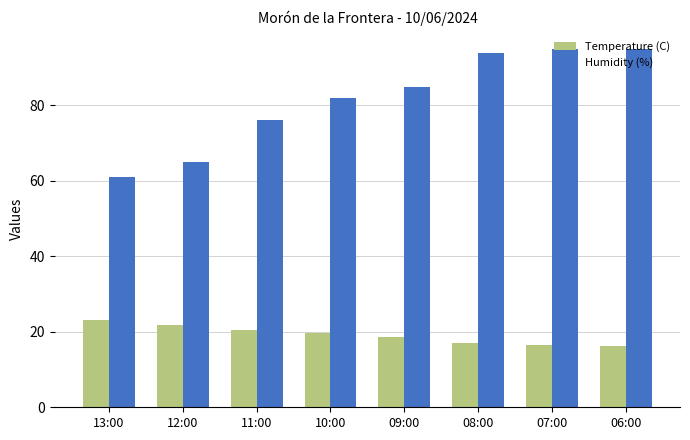

What is the minimum value for Temperature (C)?

16.3